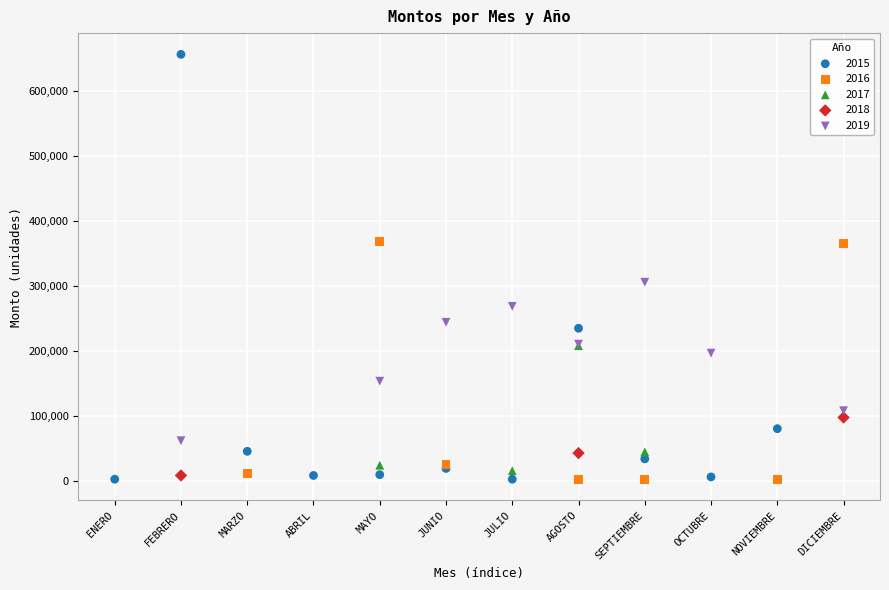

Which series contains the highest Y value?

2015